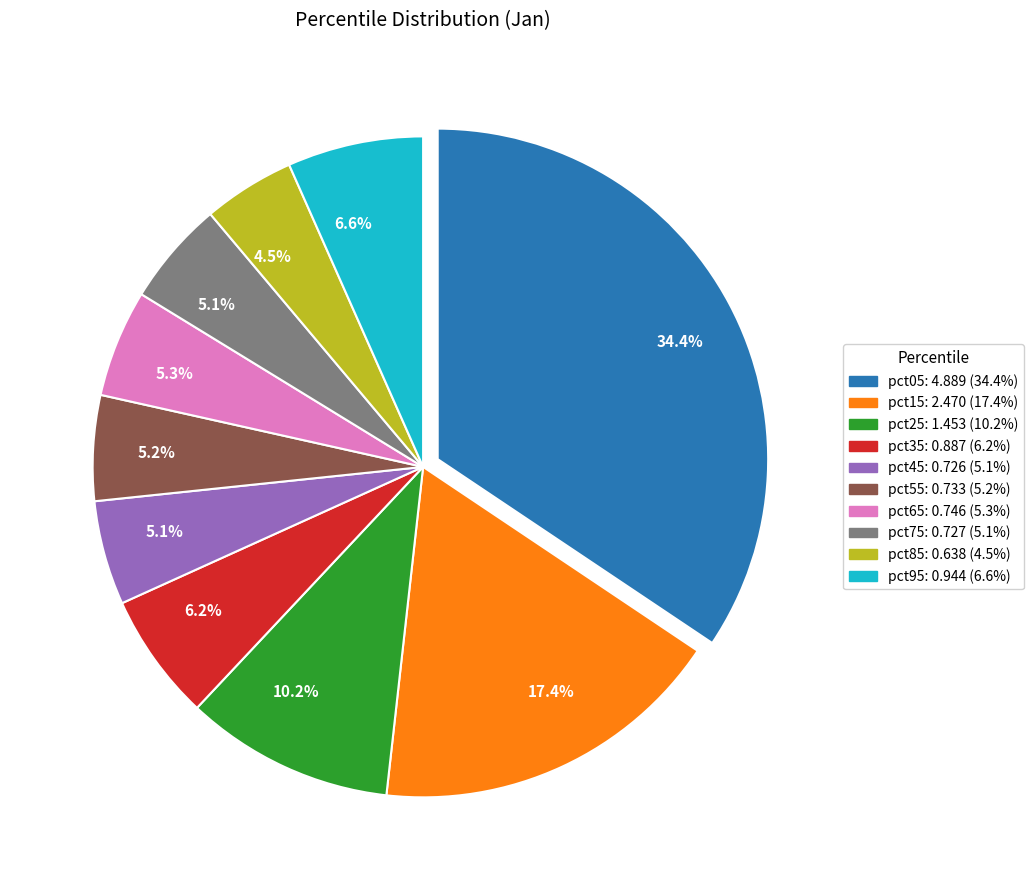

To the nearest percent, what percentage of the pie is pct25?

10%